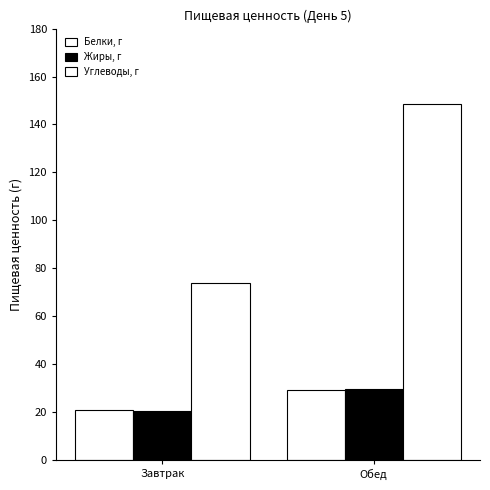

Is the value of Углеводы, г at Завтрак greater than the value of Белки, г at Обед?

Yes